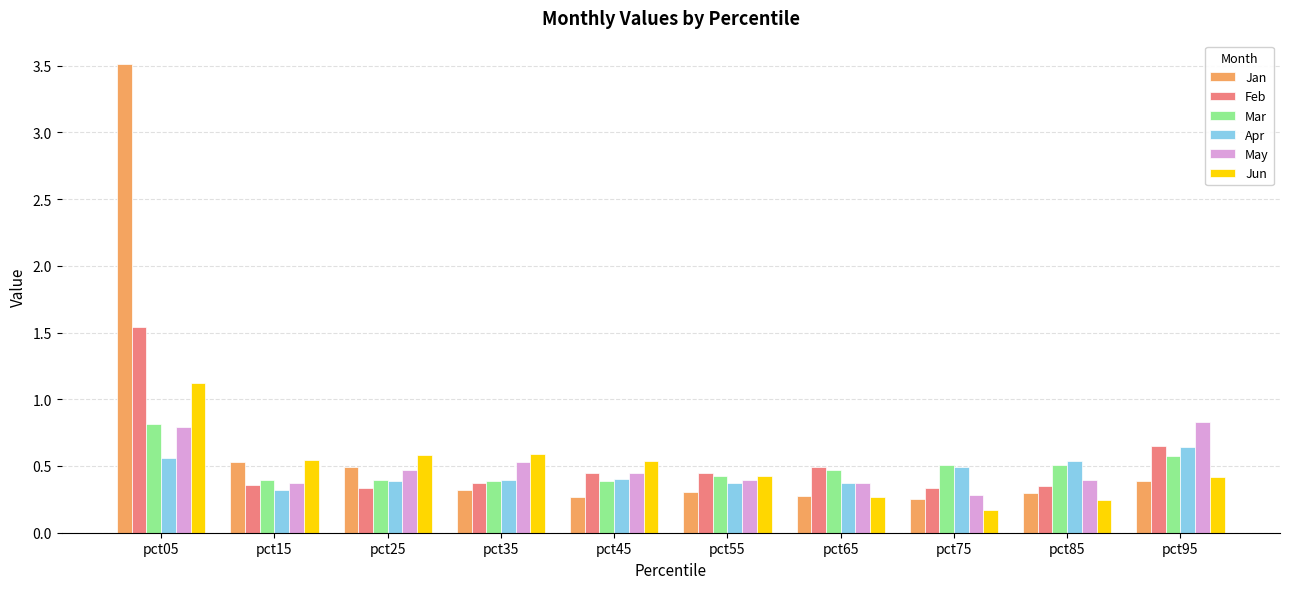

Count the number of categories in the chart.

10